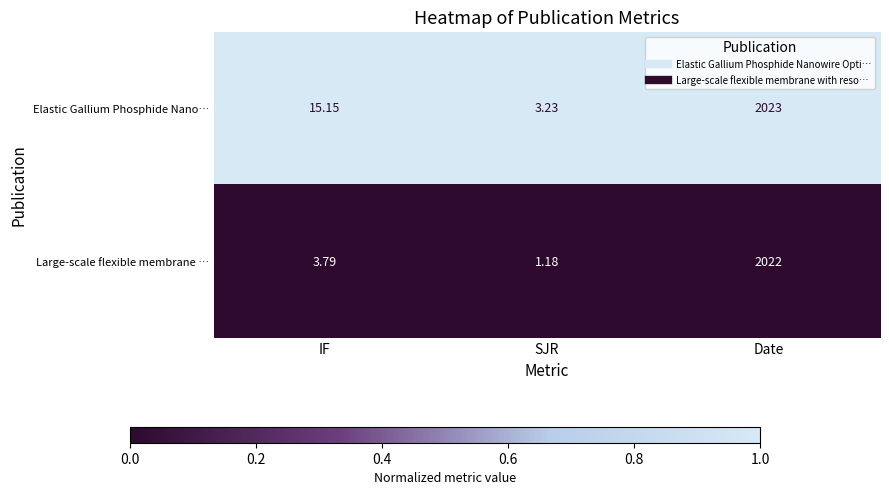

List the labels in order of Large-scale flexible membrane … value, smallest first.

SJR, IF, Date